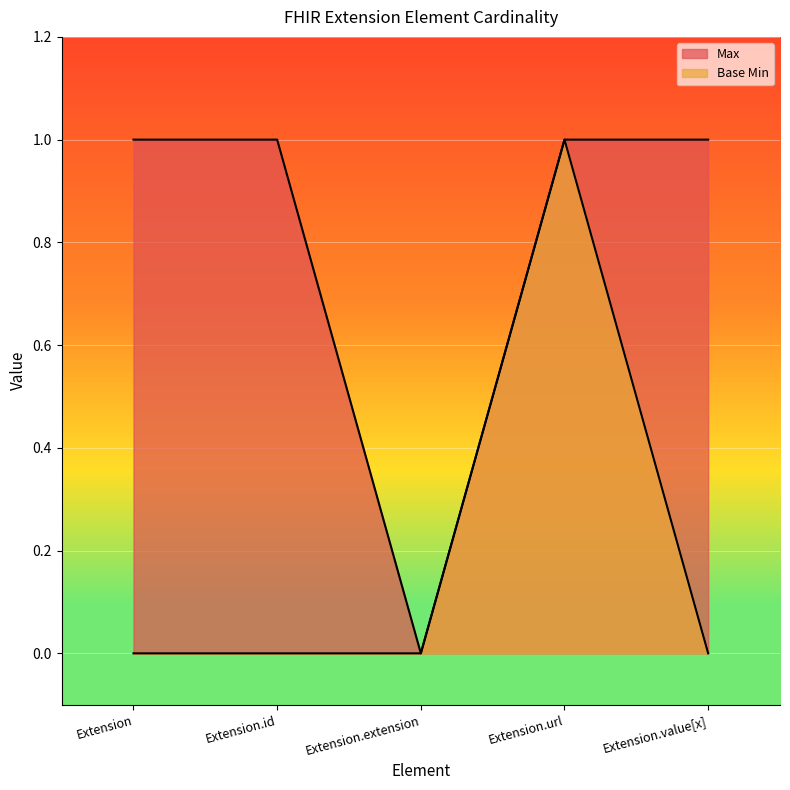

How many lines are shown in the chart?

2